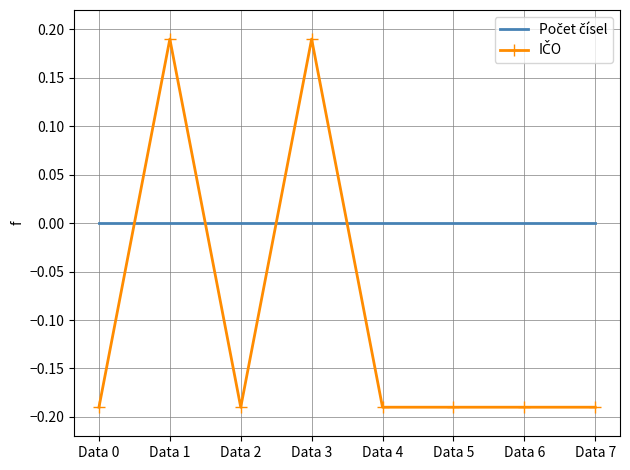

Where do Počet čísel and IČO first cross each other?

Data 0 and Data 1